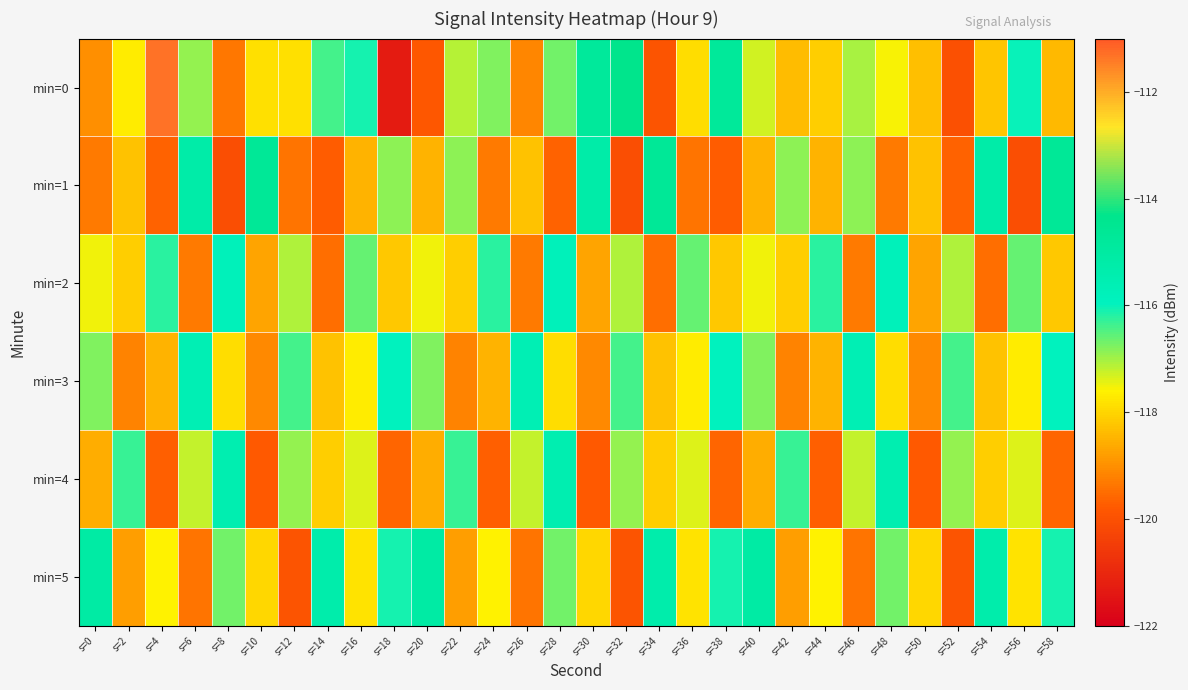

Between s=12 and s=4, which is larger?

s=4